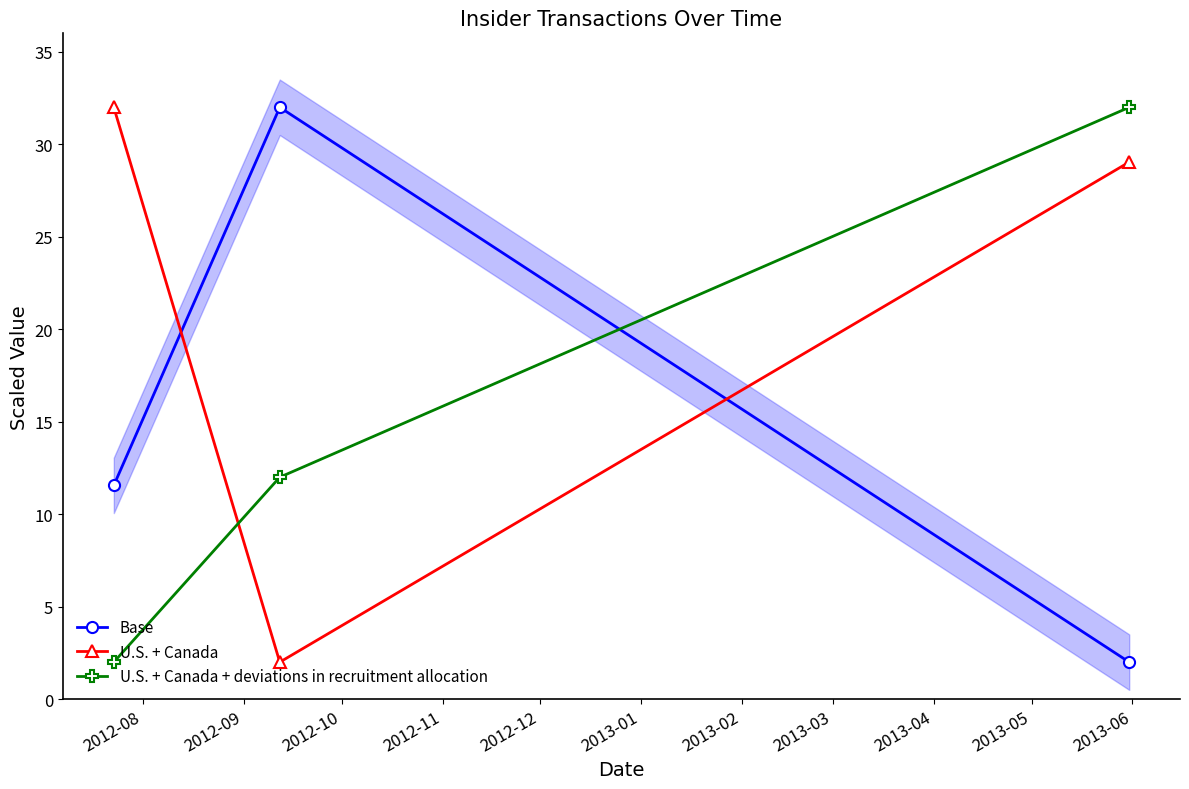

What is the highest value of the U.S. + Canada + deviations in recruitment allocation series?

32.0